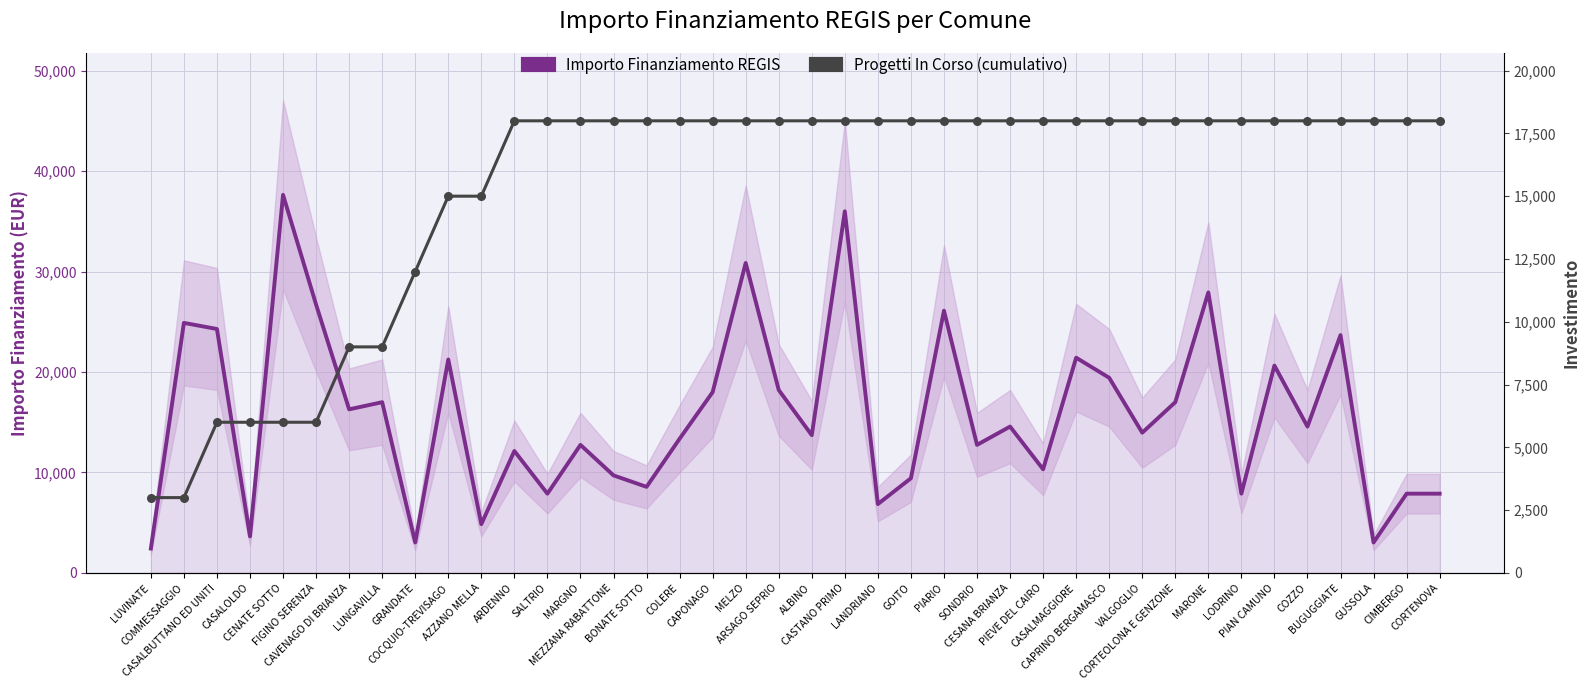

Is the value of Progetti In Corso (cumulativo) at CAVENAGO DI BRIANZA greater than the value of Importo Finanziamento REGIS at ARDENNO?

No